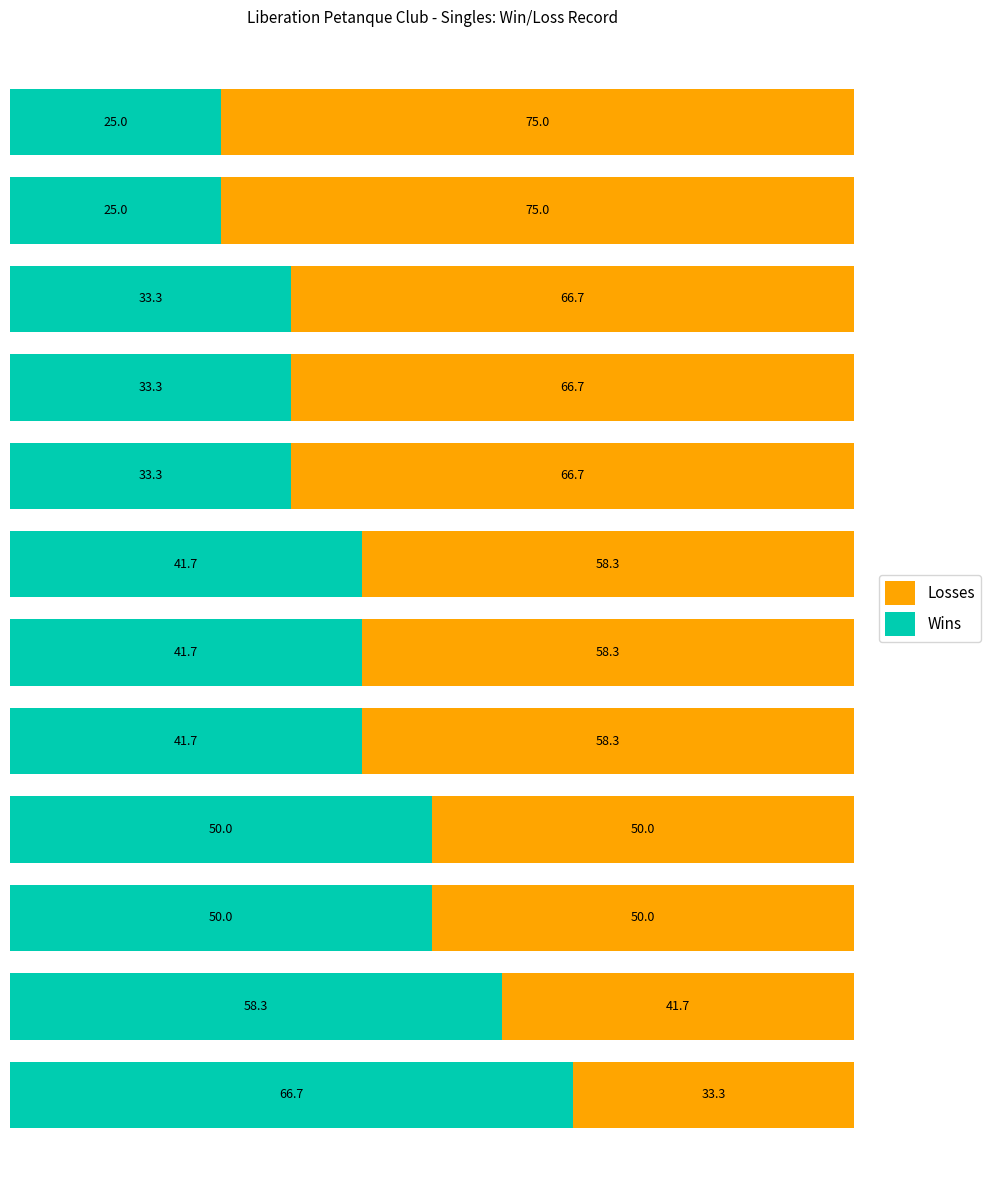

What is the sum of all Wins values?

500.0